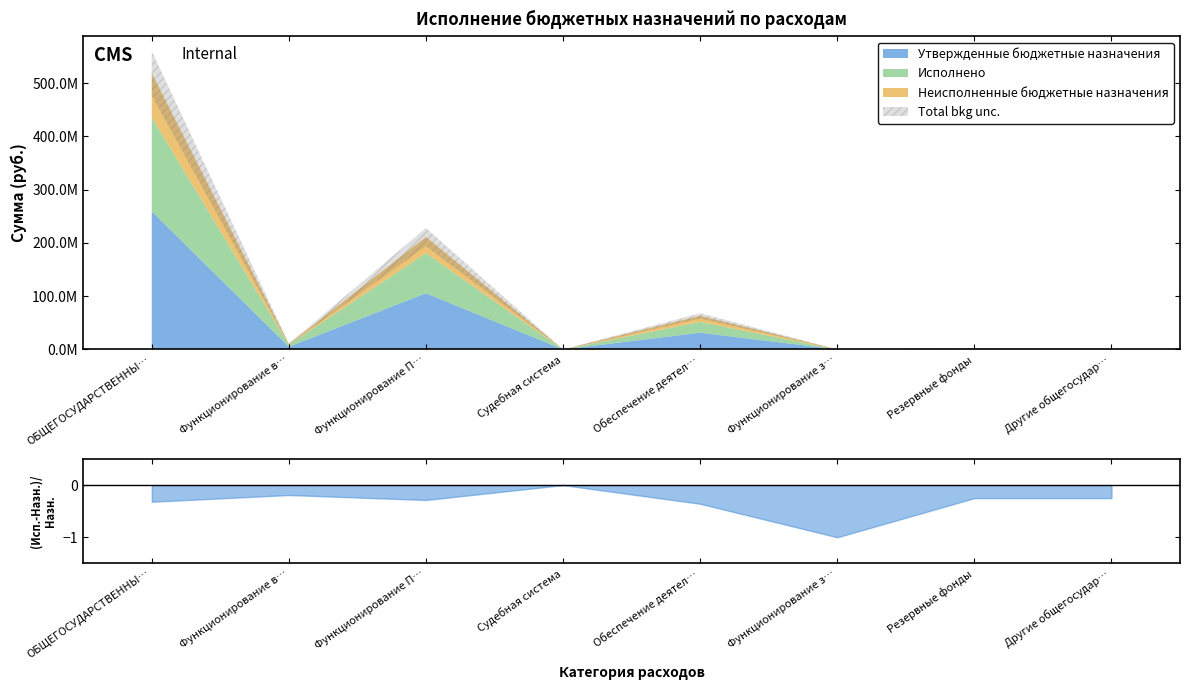

In Исполнено, how many points are lower than both neighbors (excluding endpoints)?

3